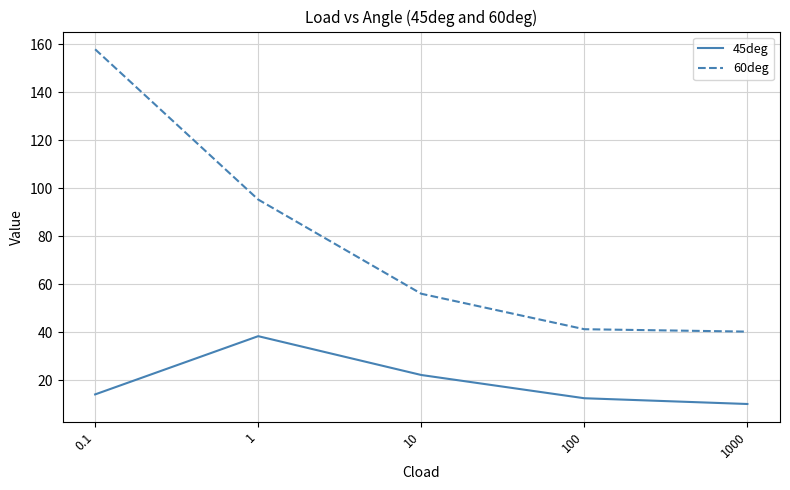

Reading right to left, what are all the values shown in this chart?

45deg: 10.0	12.4	22.1	38.3	14.0
60deg: 40.2	41.2	56.0	95.3	158.0